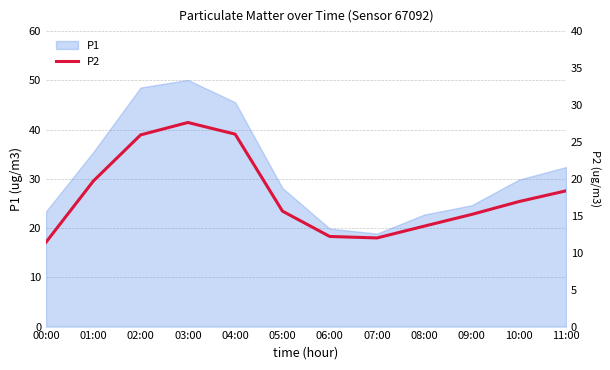

What position from the left is 09:00?

10